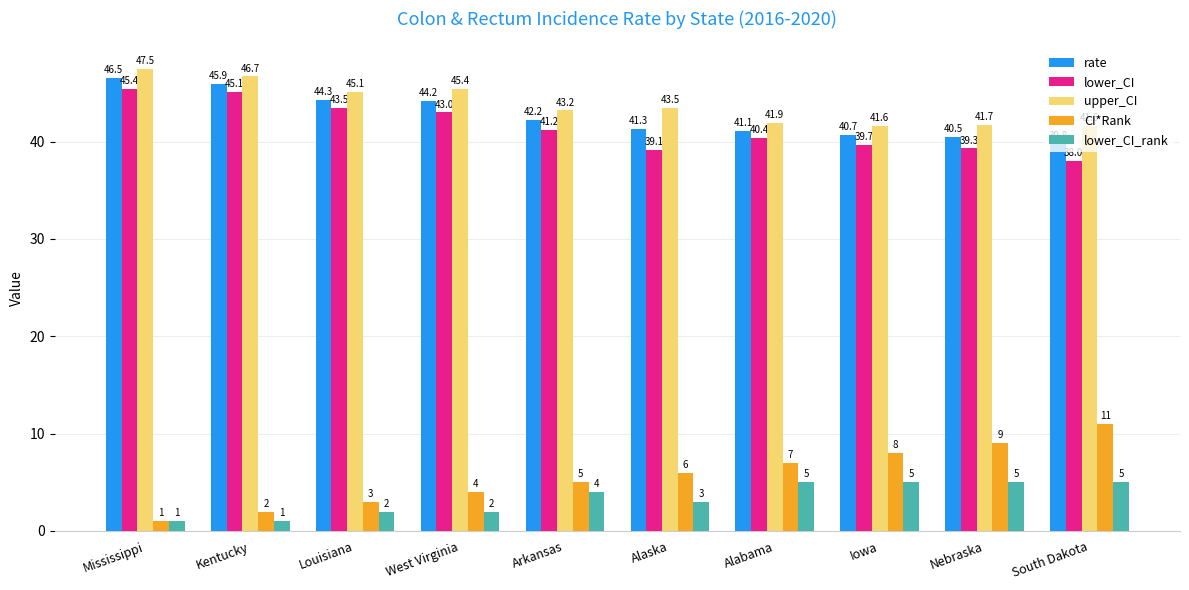

The value of lower_CI at Alabama is 63.3. True or false?

False